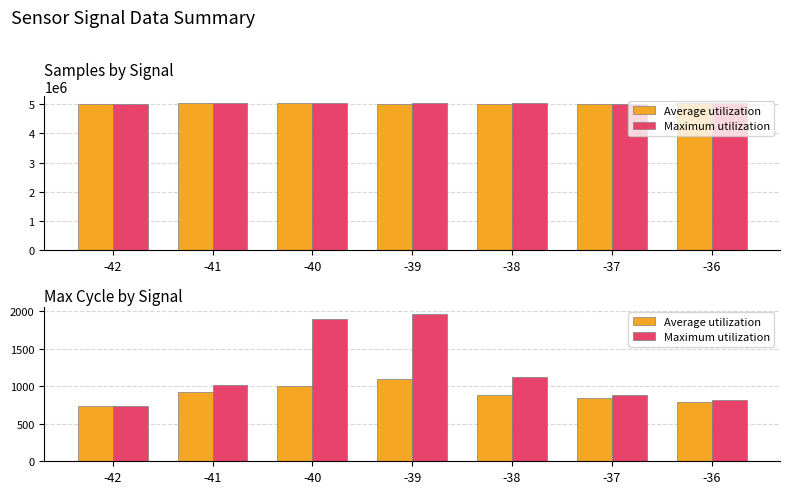

Which series has the largest range (max minus min)?

Maximum utilization